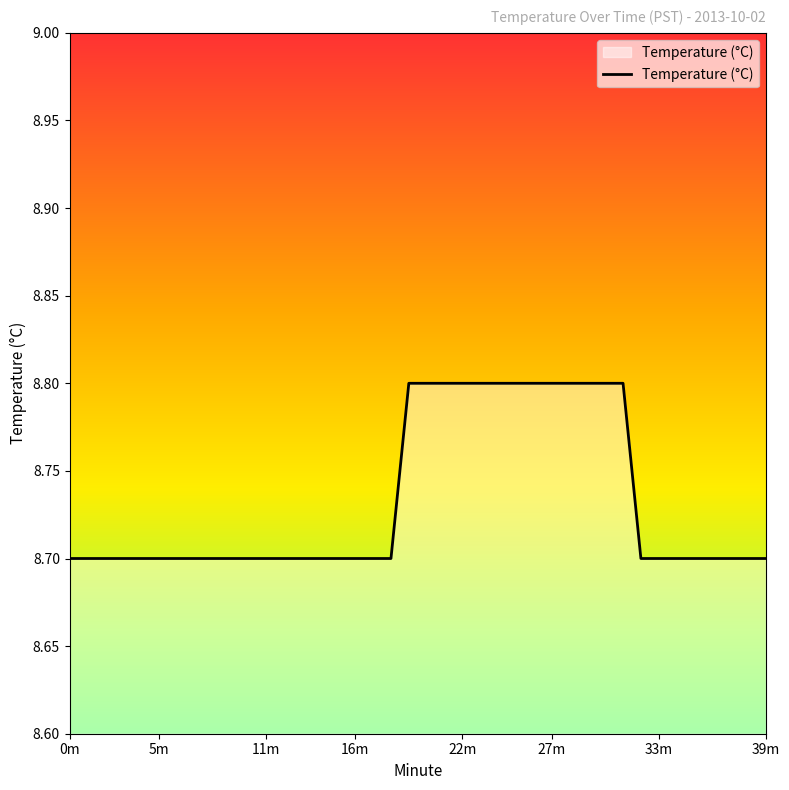

What is the maximum value shown in the chart?

8.8